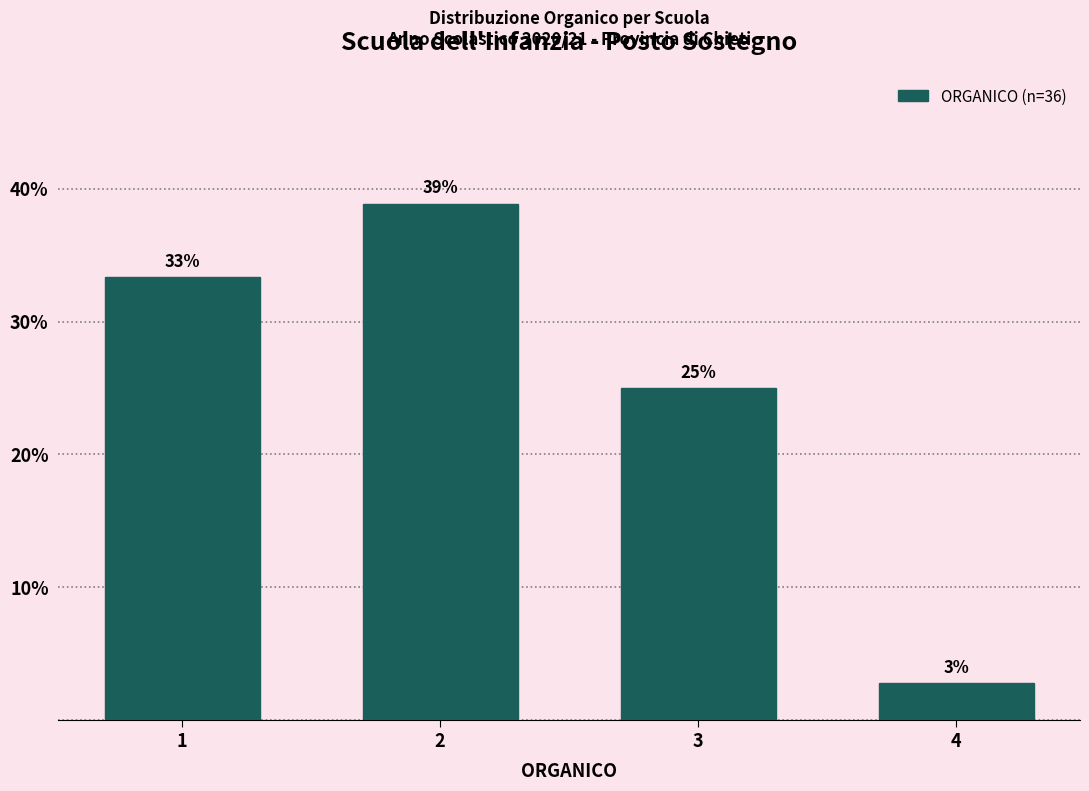

Which label corresponds to the smallest value in the chart?

4